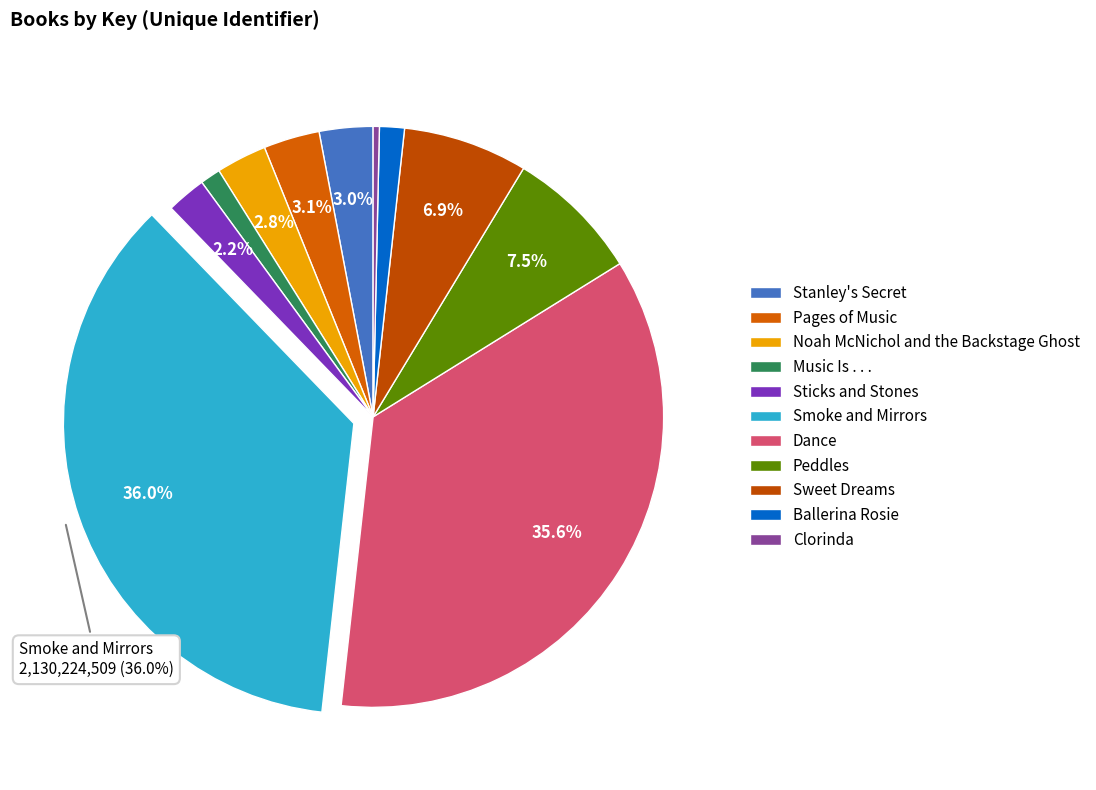

What portion of the pie excludes Noah McNichol and the Backstage Ghost?

97.2%